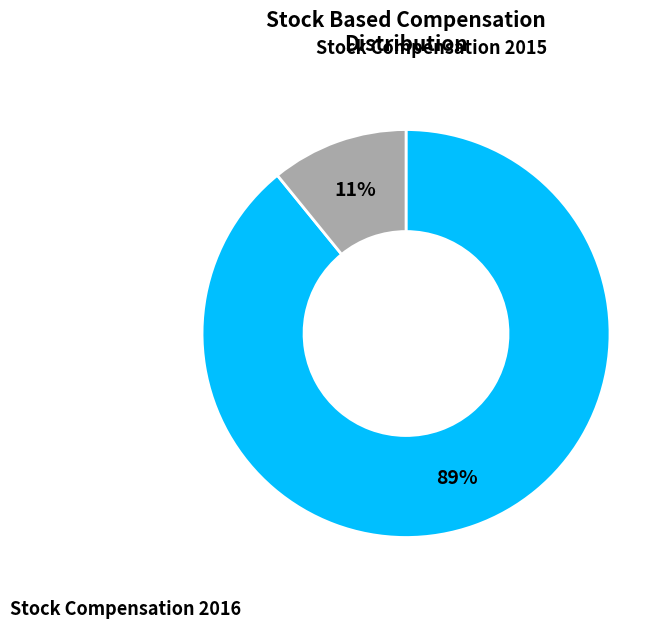

Is there a majority slice in this chart?

Yes